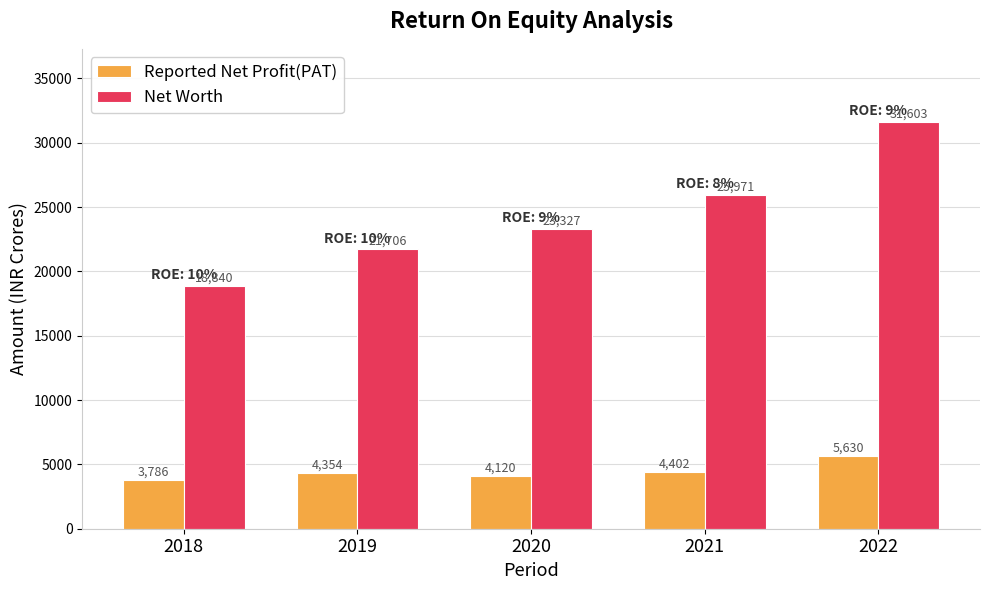

Rank the series by their average value, from highest to lowest.

Net Worth, Reported Net Profit(PAT)